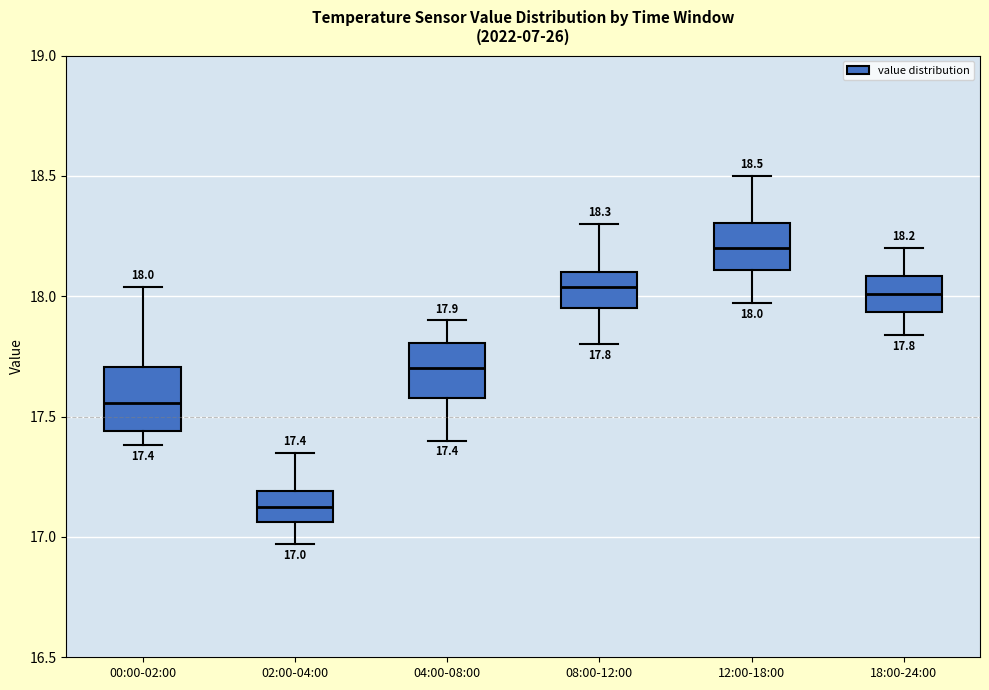

Which box has the lowest median line?

02:00-04:00